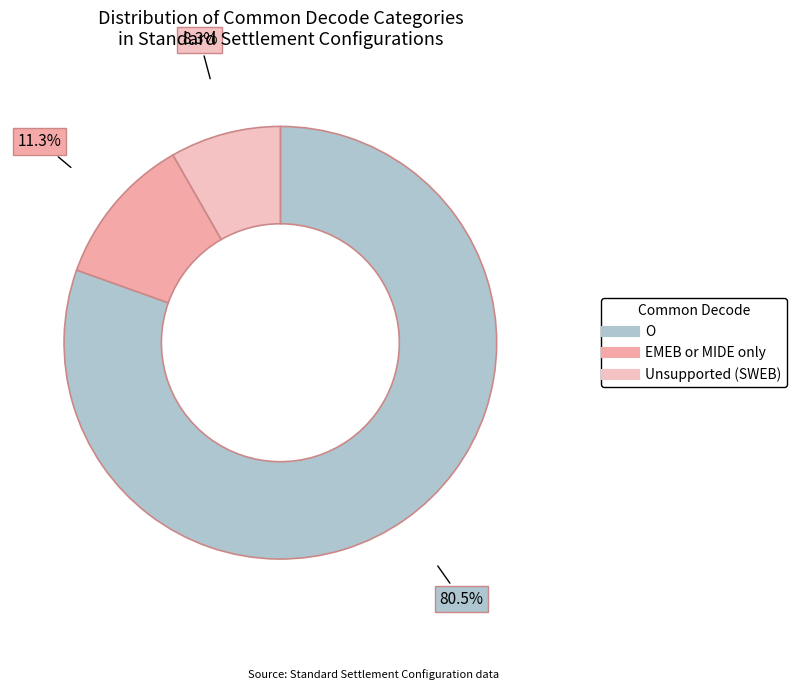

Count the number of slices in the pie.

3